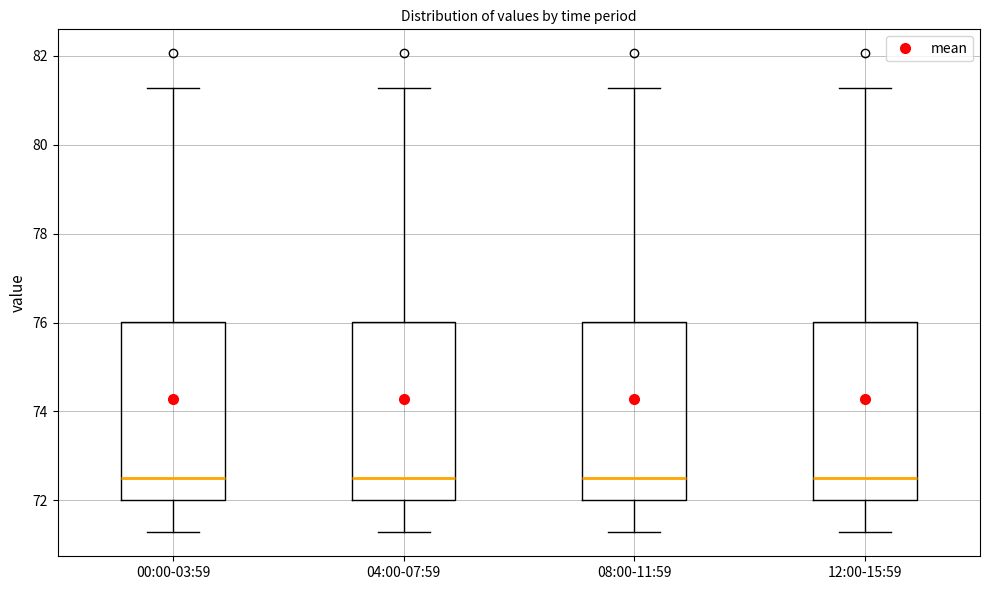

Reading left to right, transcribe this box plot: for each box, give where its median line is, the range the box spans, and where its two whiskers end, as read against the y-axis. The values are not printed on the chart, so give them approximately, as read against the axis.

00:00-03:59: median 72.6, box 72.0 to 76.0, whiskers 71.2 to 81.2
04:00-07:59: median 72.6, box 72.0 to 76.0, whiskers 71.2 to 81.2
08:00-11:59: median 72.6, box 72.0 to 76.0, whiskers 71.2 to 81.2
12:00-15:59: median 72.6, box 72.0 to 76.0, whiskers 71.2 to 81.2